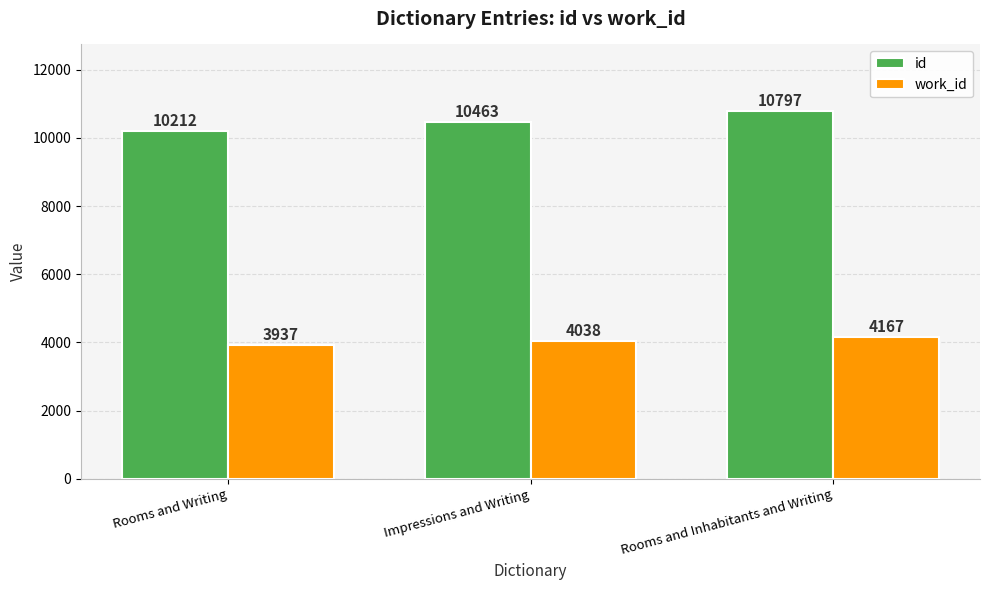

Which series changed the most between Rooms and Writing and Impressions and Writing?

id